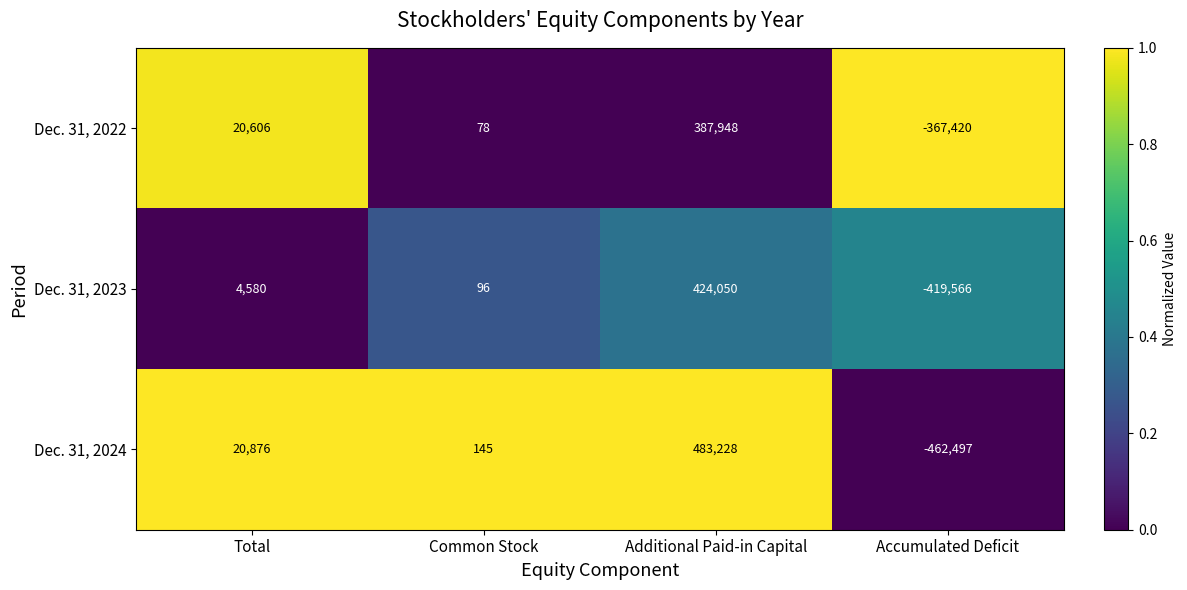

Reading left to right, extract all data points from this chart.

Dec. 31, 2022: 20606	78	387948	-367420
Dec. 31, 2023: 4580	96	424050	-419566
Dec. 31, 2024: 20876	145	483228	-462497